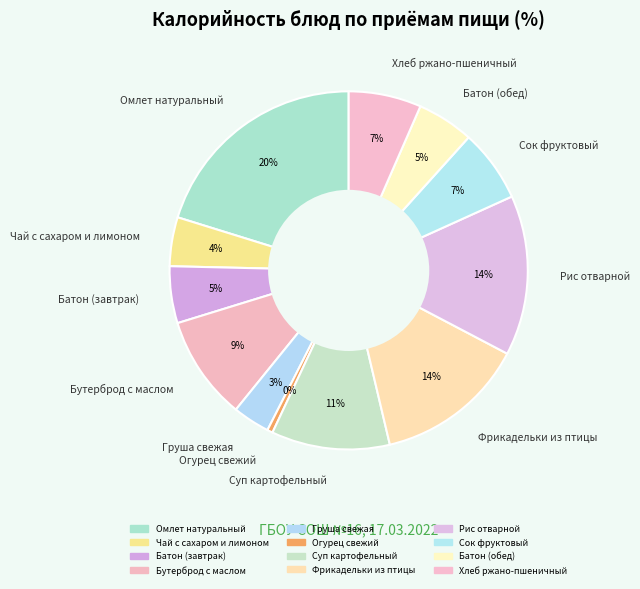

Which slice is the largest?

Омлет натуральный